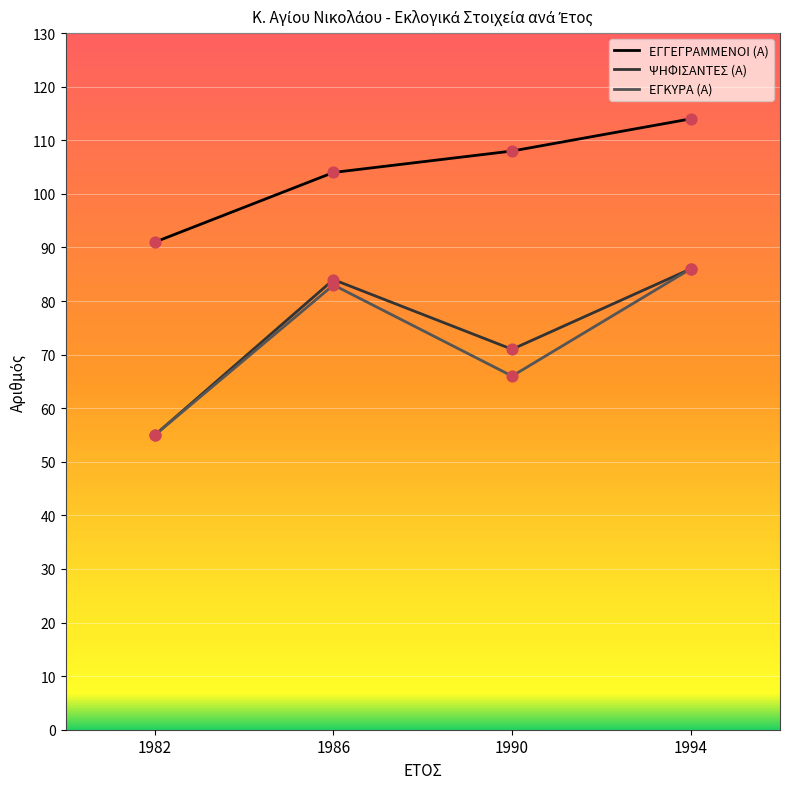

At how many categories does at least one series exceed 87?

4